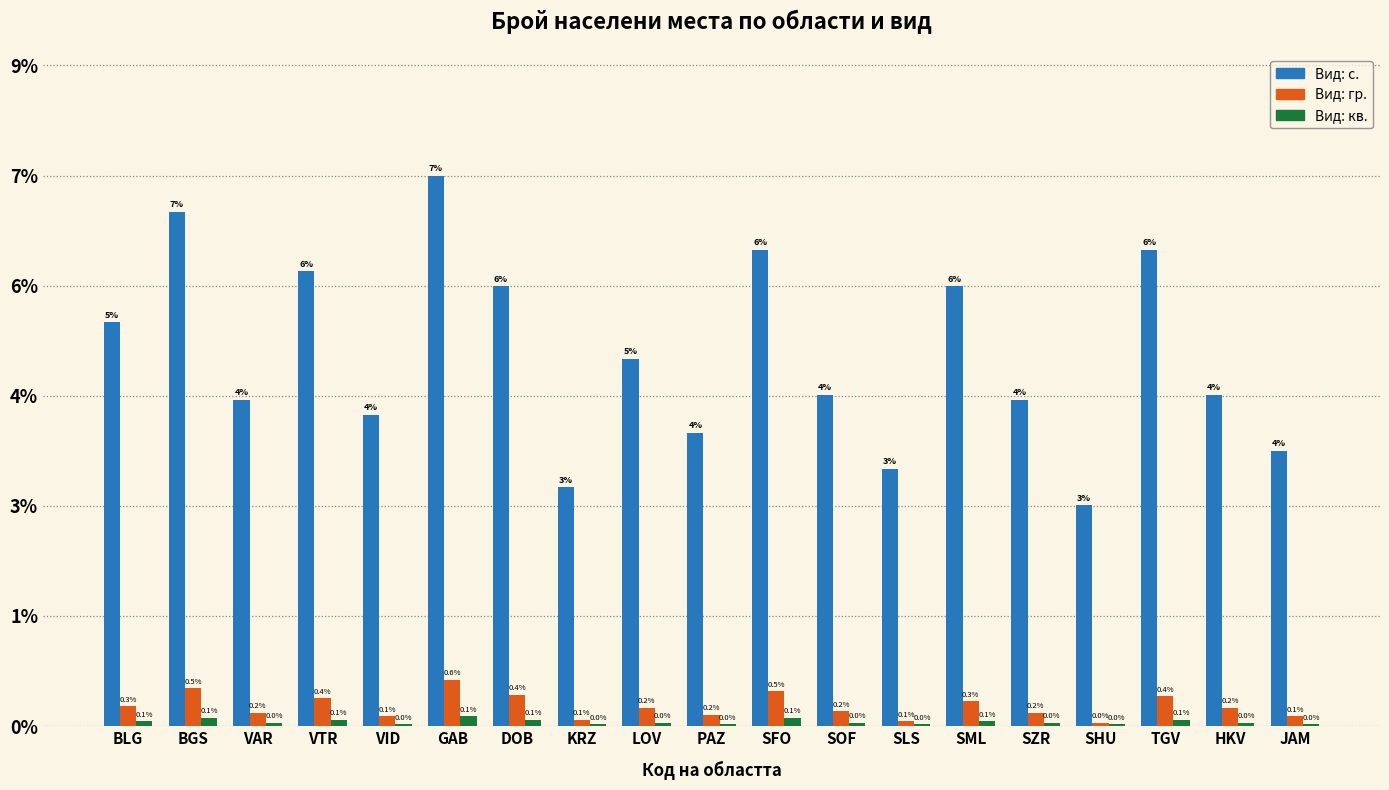

Which category has the lowest value across all series?

VID